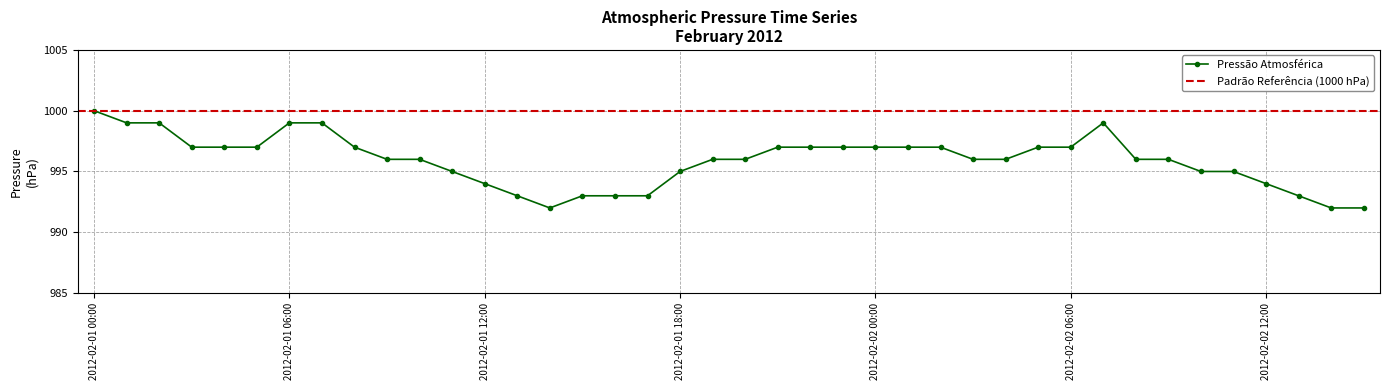

At which label is the value closest to 996?

2012-02-01 09:00